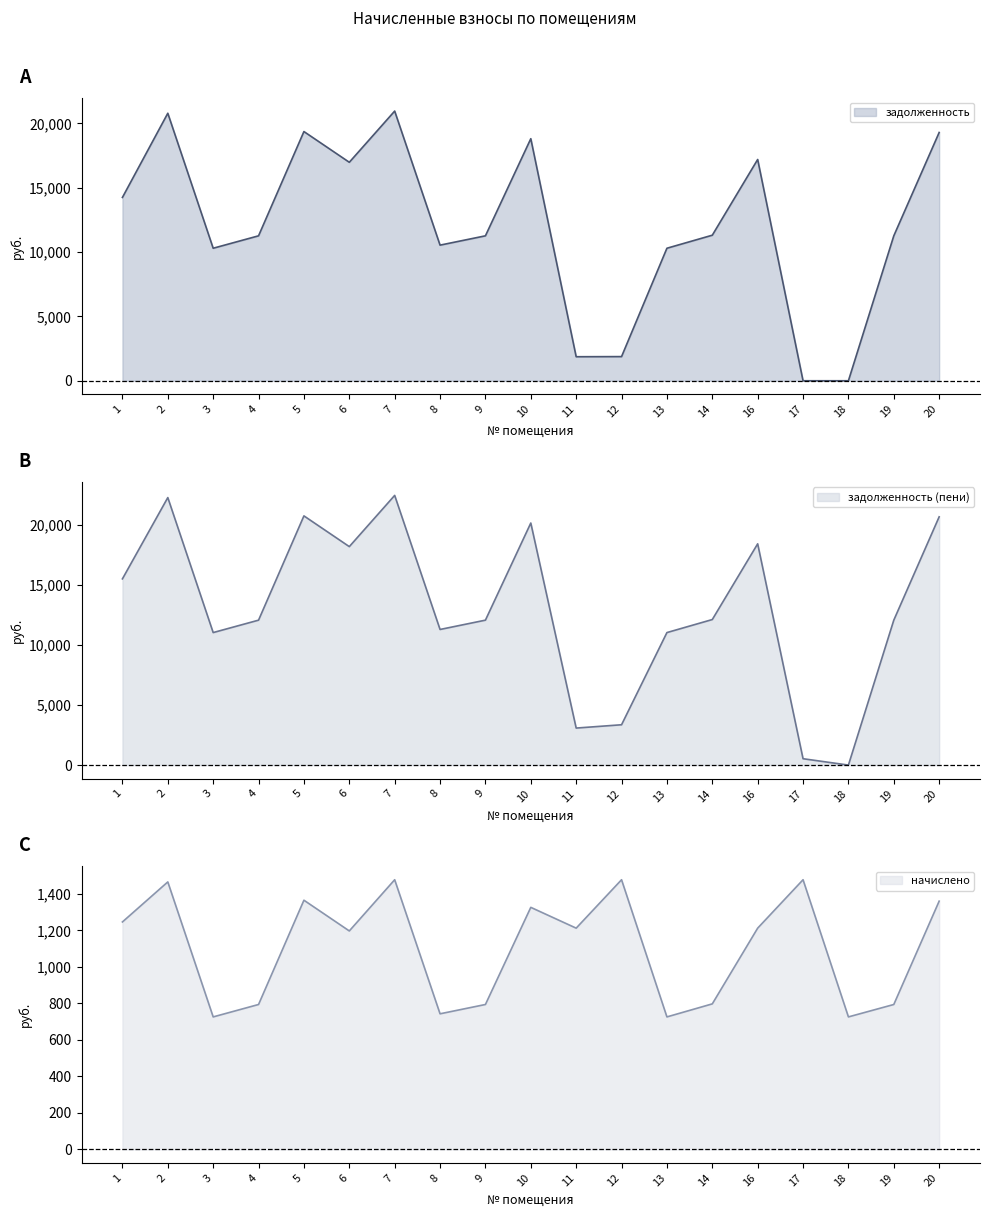

List the series in order of their peak value, highest first.

задолженность (пени), задолженность, начислено